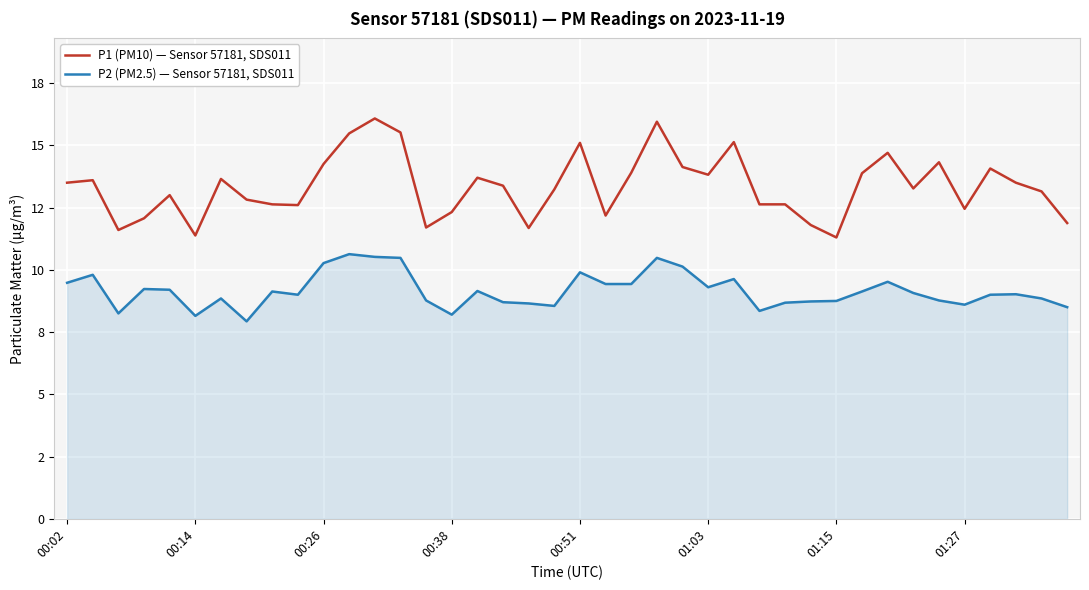

Is this an area chart (filled region under the line)?

Yes